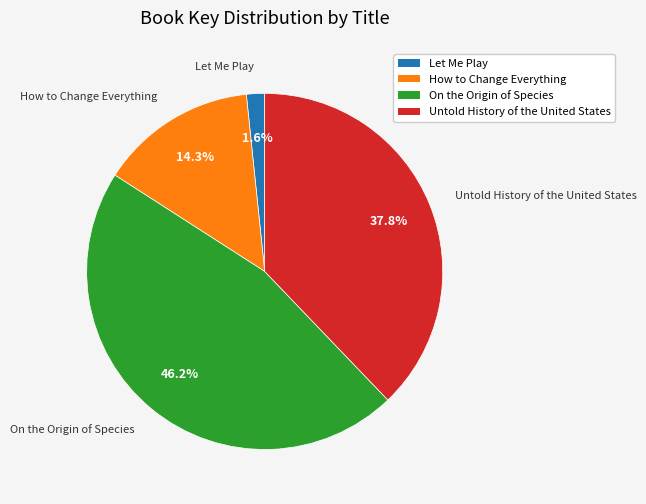

What is the ratio of the value at Untold History of the United States to the value at On the Origin of Species?

0.8